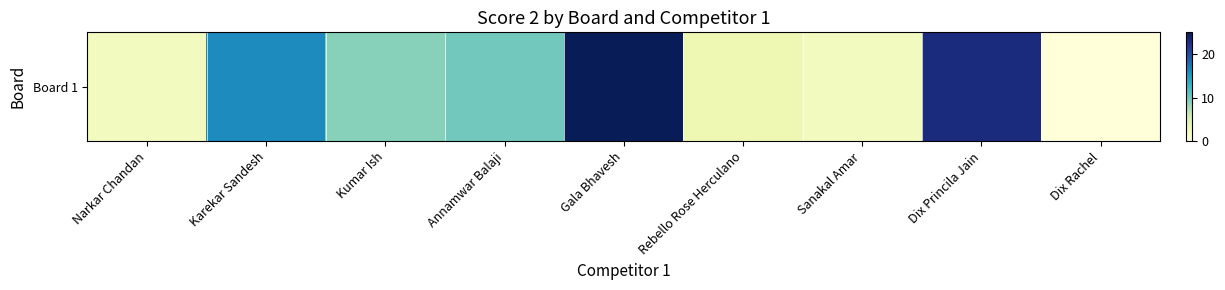

How many values exceed 9?

4